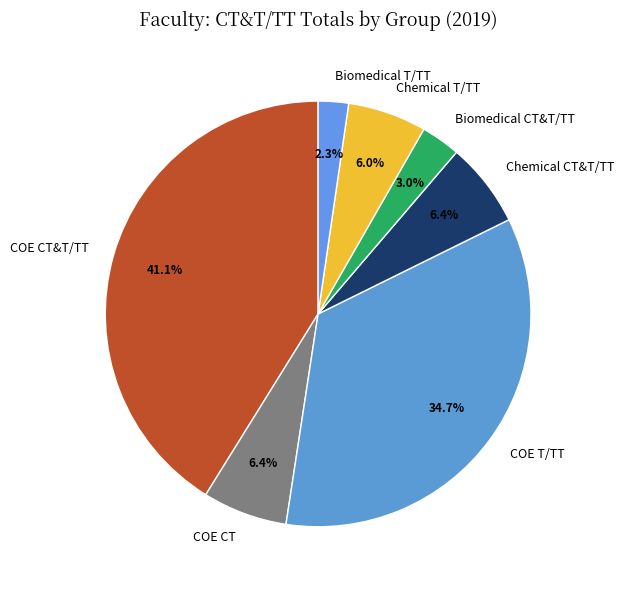

Do COE CT&T/TT and COE T/TT together represent more than half of the pie?

Yes